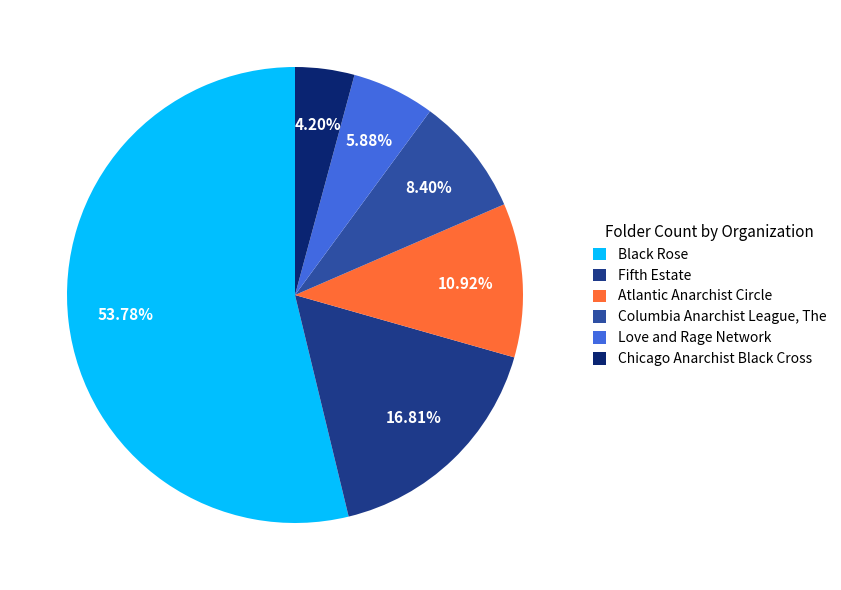

Which category accounts for the majority?

Black Rose